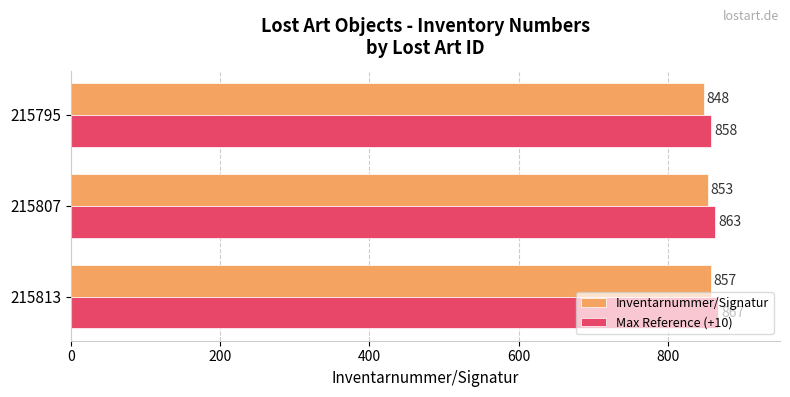

True or false: Inventarnummer/Signatur has a value of 1303 at 215807.

False